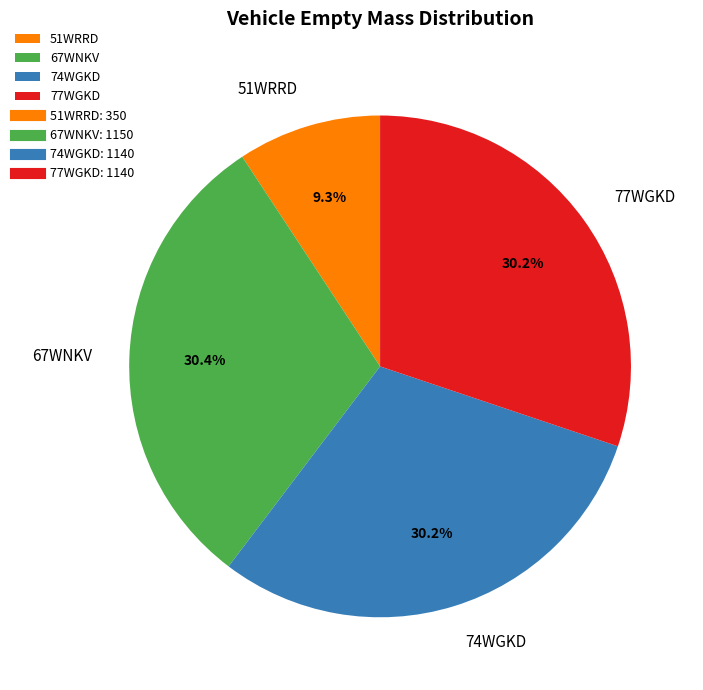

Approximately how many times larger is the value at 77WGKD compared to 74WGKD?

1.0